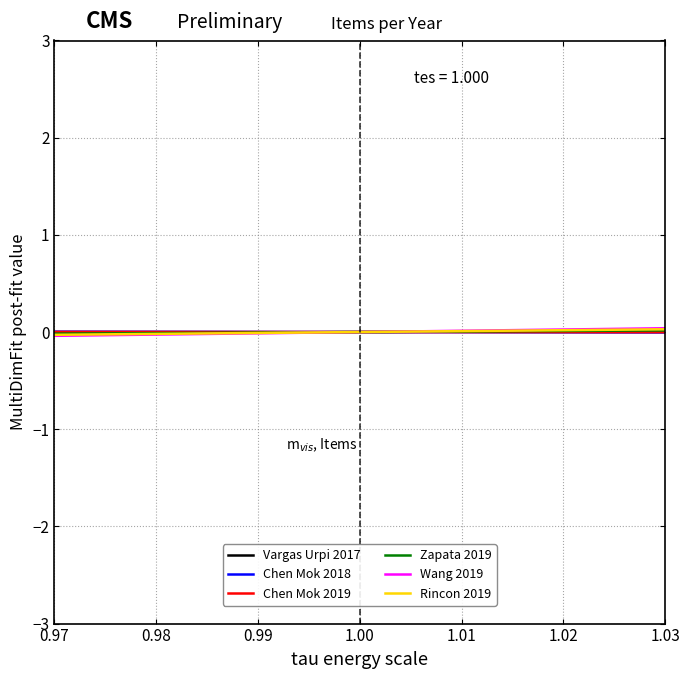

Is it true that Chen Mok 2018 equals -0.0 at 1.02?

True